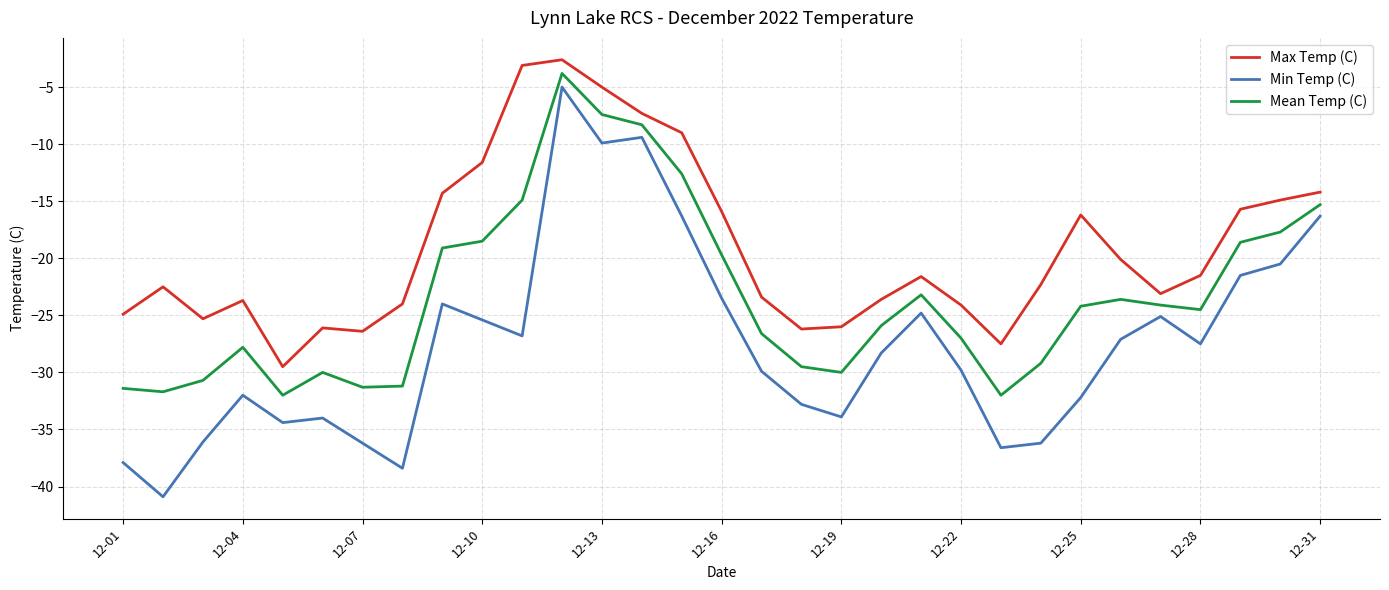

True or false: Max Temp (C) and Mean Temp (C) cross at least once.

False